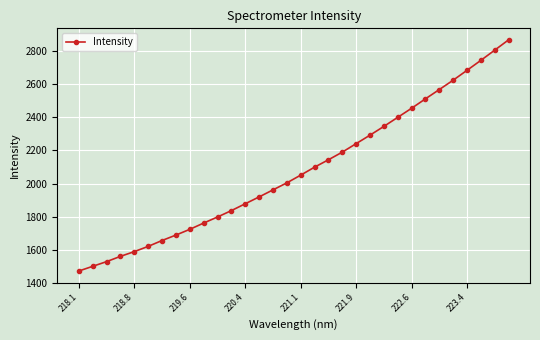

What is the smallest value displayed?

1469.6